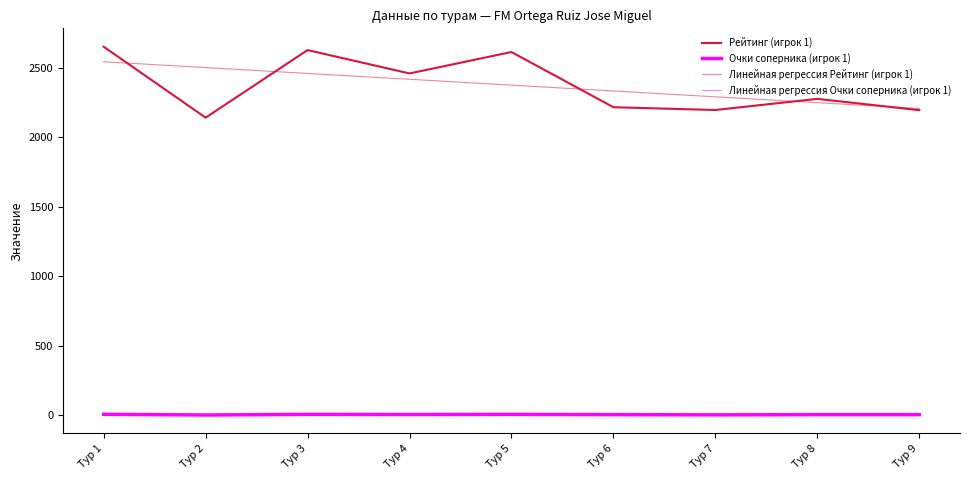

Count the number of data series in this chart.

4